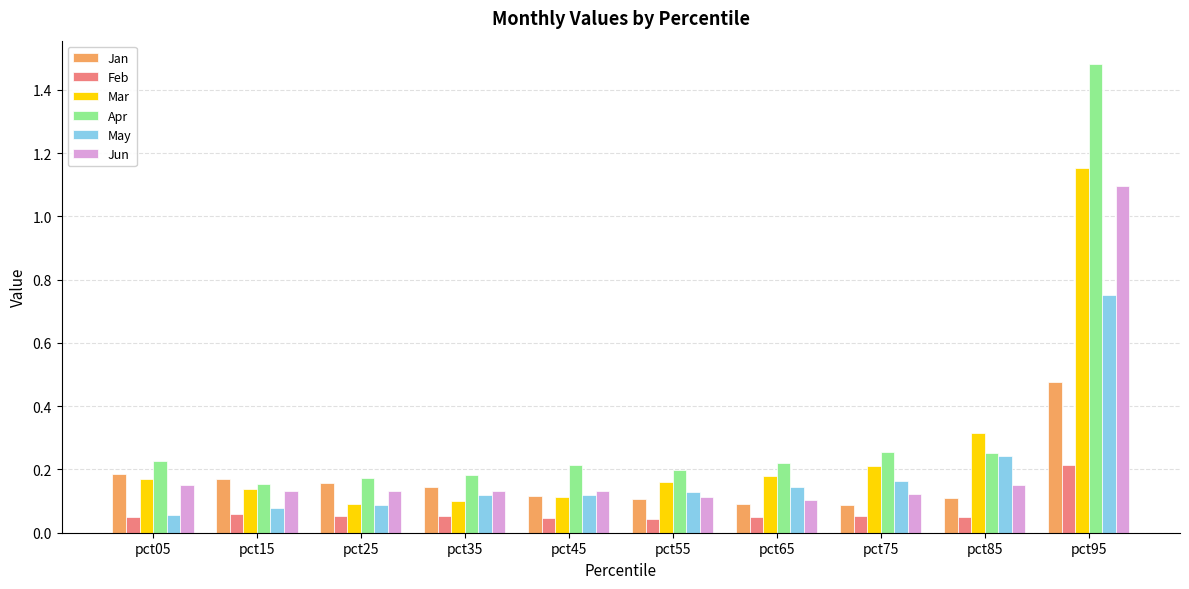

Which series has the largest range (max minus min)?

Apr